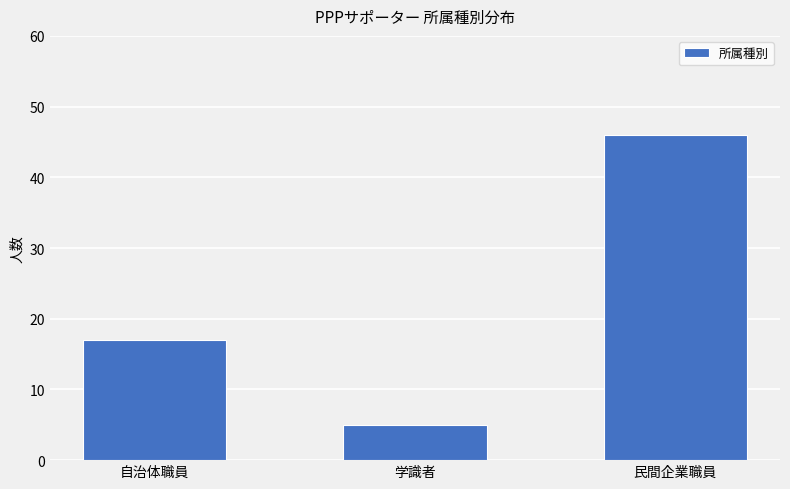

Reading left to right, transcribe all the data shown in this chart.

17	5	46